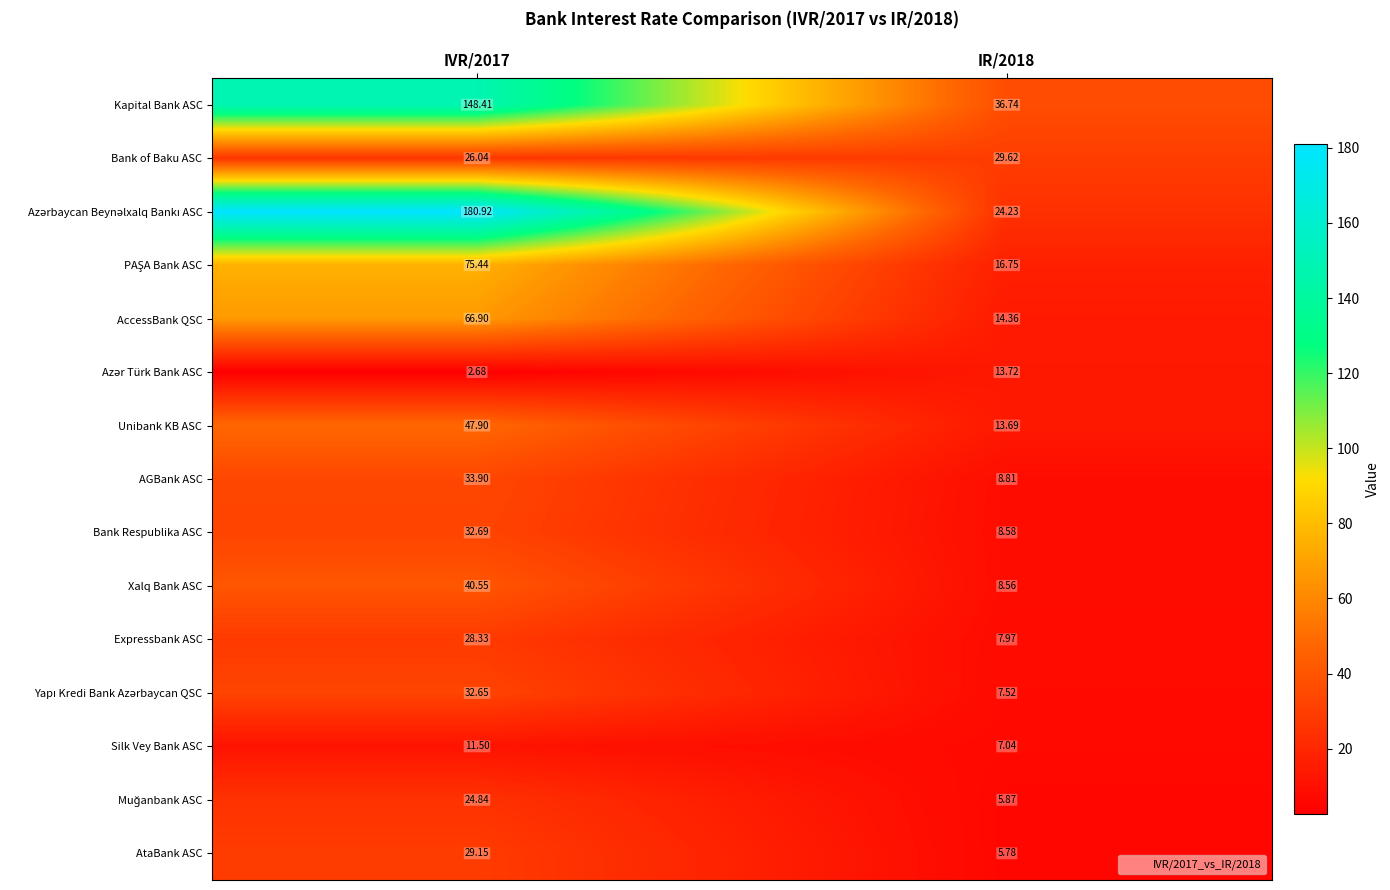

Is the value of Kapital Bank ASC at IVR/2017 greater than the value of Unibank KB ASC at IVR/2017?

Yes